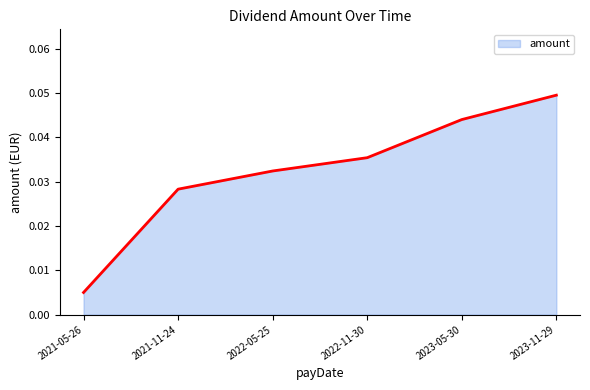

Which label corresponds to the largest value in the chart?

2023-11-29